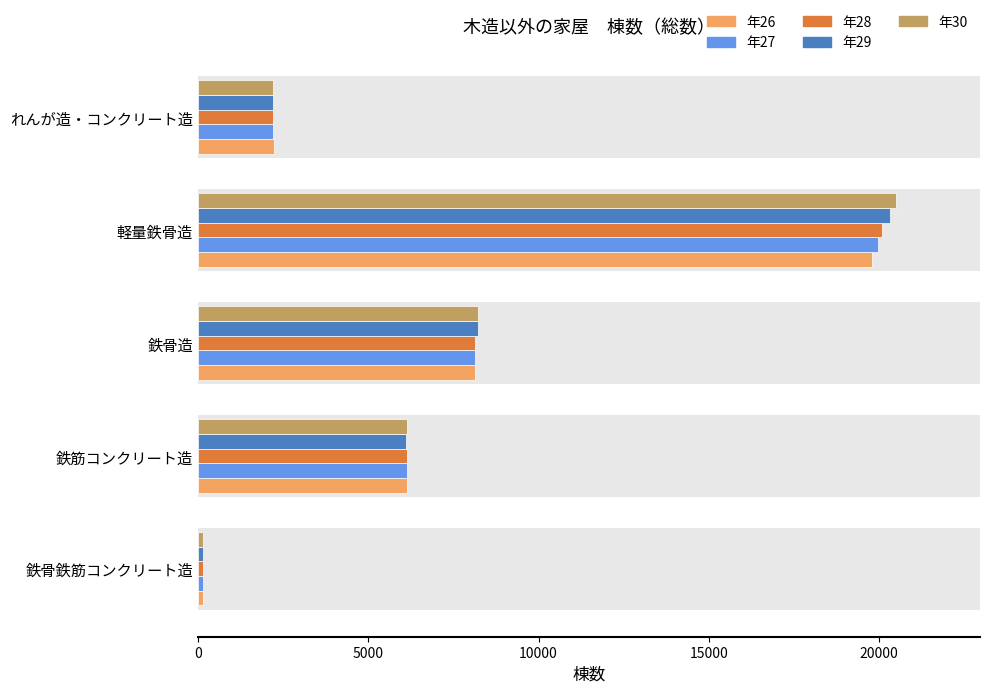

How many groups of bars are there?

5